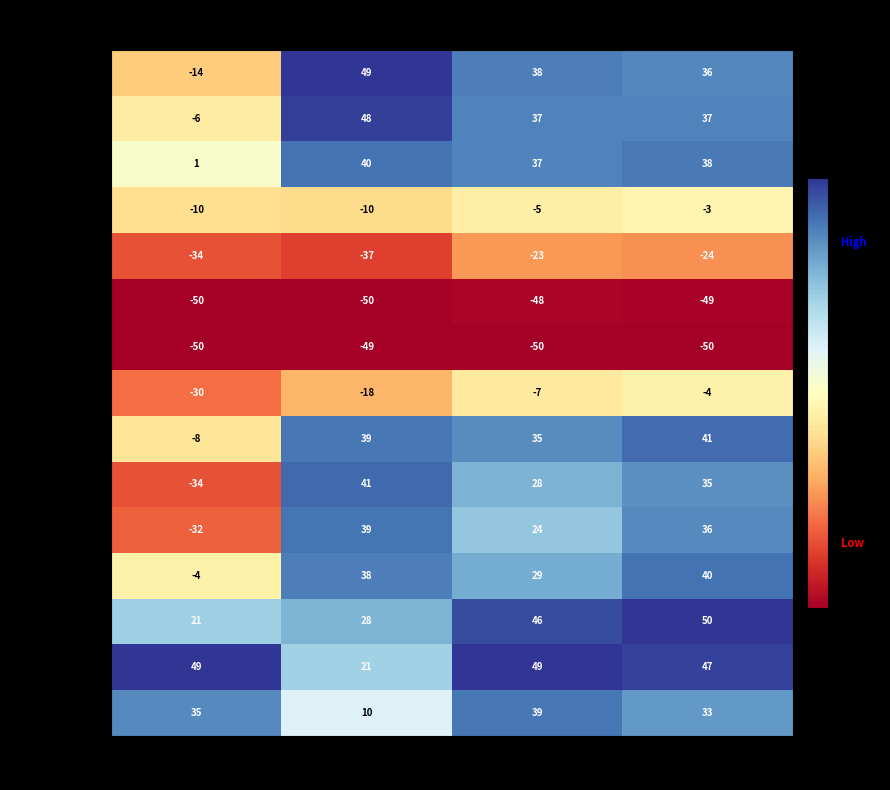

Which series has the largest total across all categories?

50 to 54 years